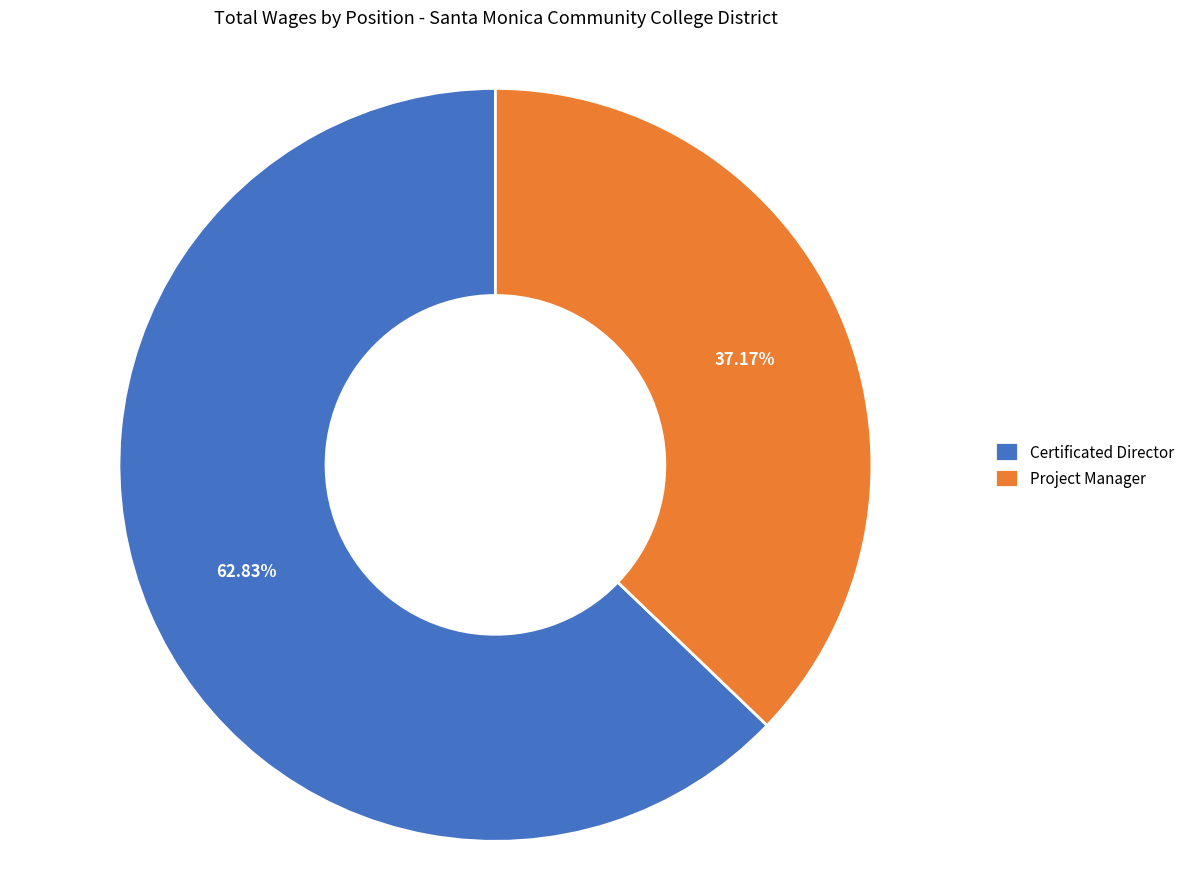

Which slice represents more than half of the pie?

Certificated Director